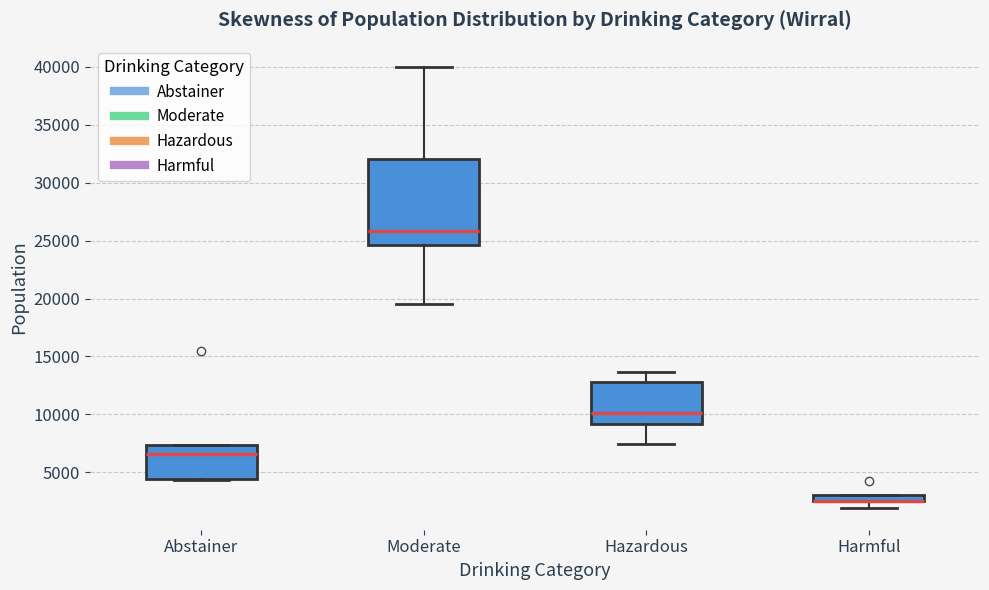

Which box is the tallest, from its lower edge to its upper edge?

Moderate